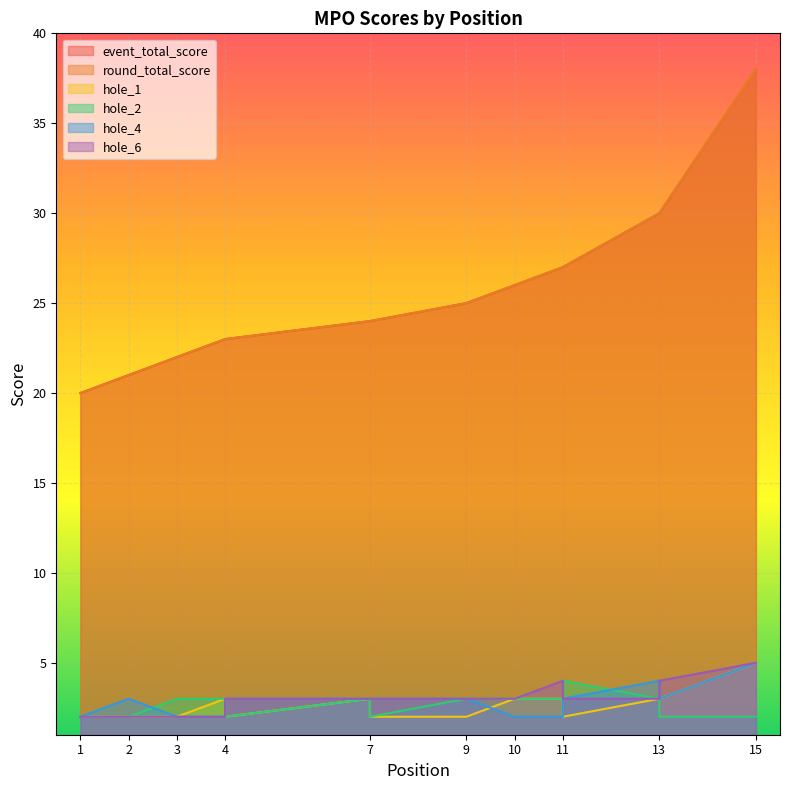

True or false: hole_4 has more than 0 interior local peaks.

True